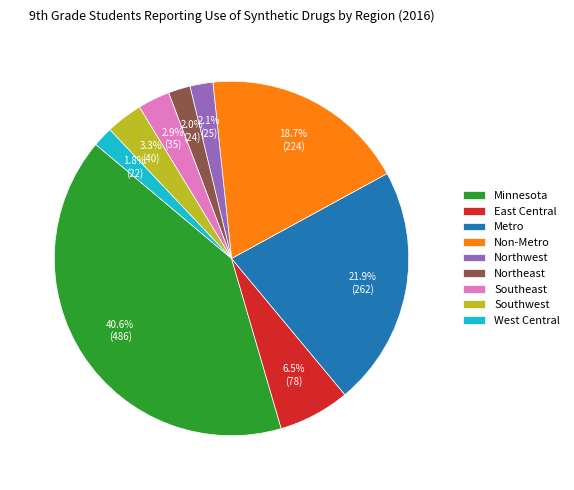

What is the largest slice in the pie chart?

Minnesota